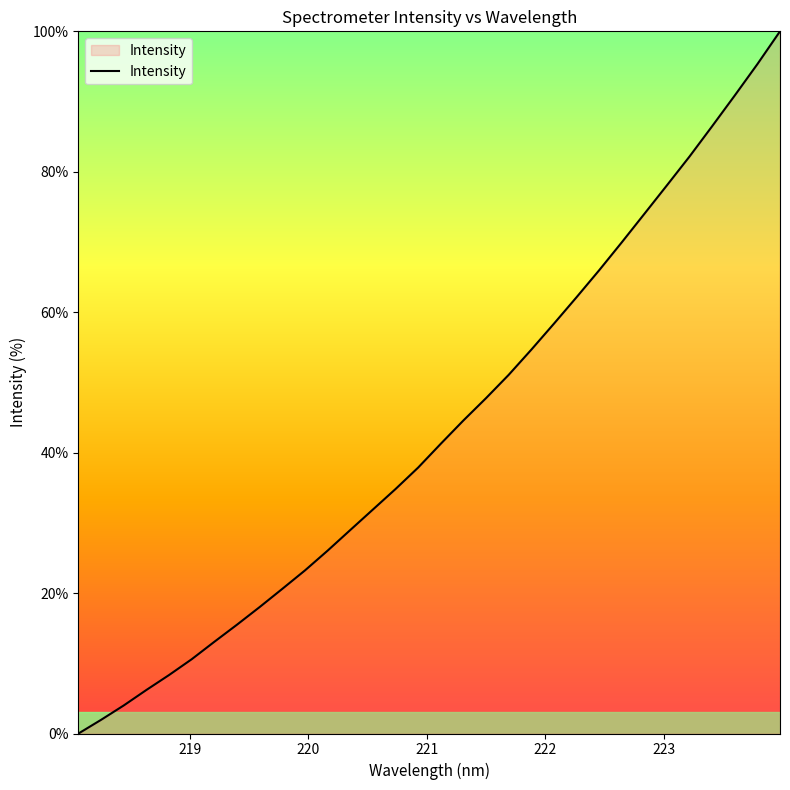

What is the maximum value shown in the chart?

100.0